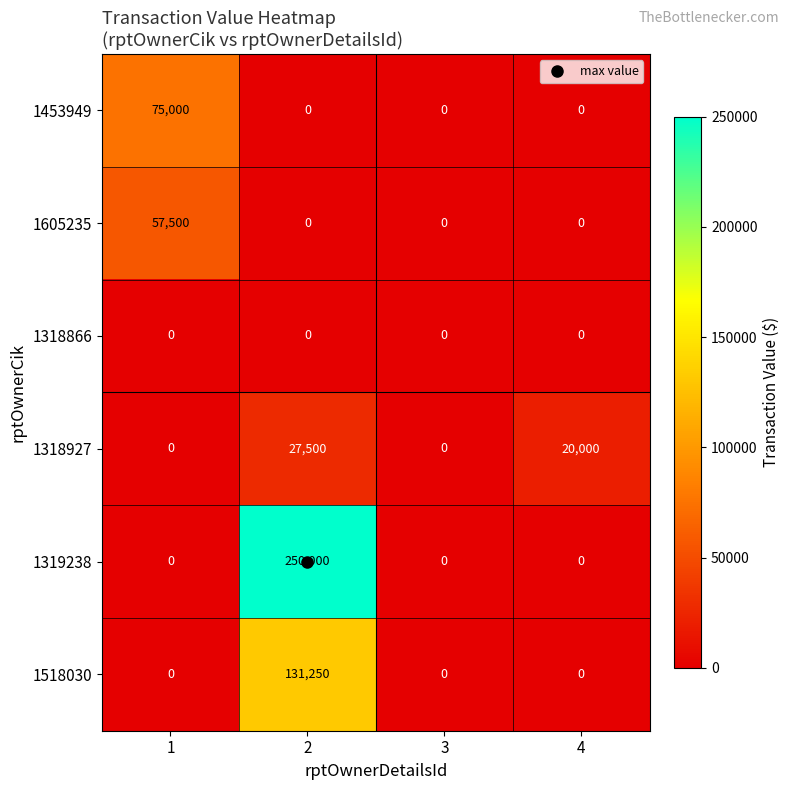

What is the greatest value displayed?

250000